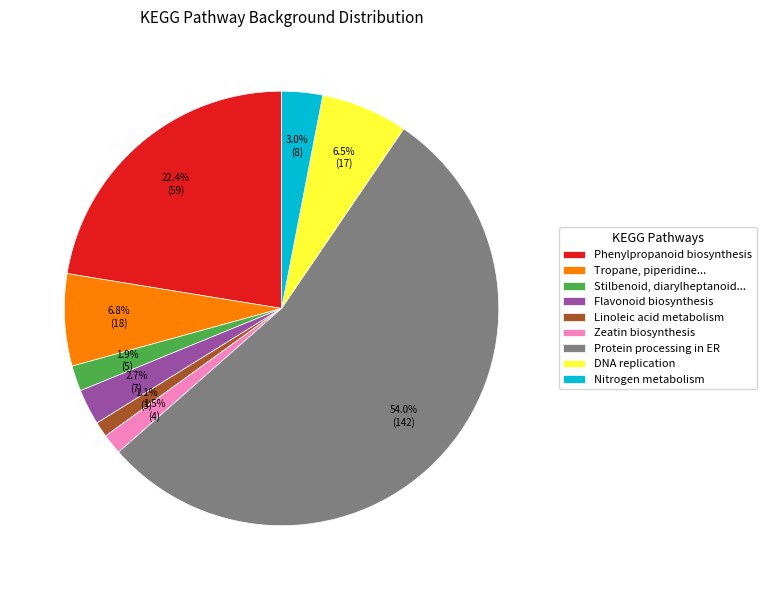

How many slices are in this pie chart?

9